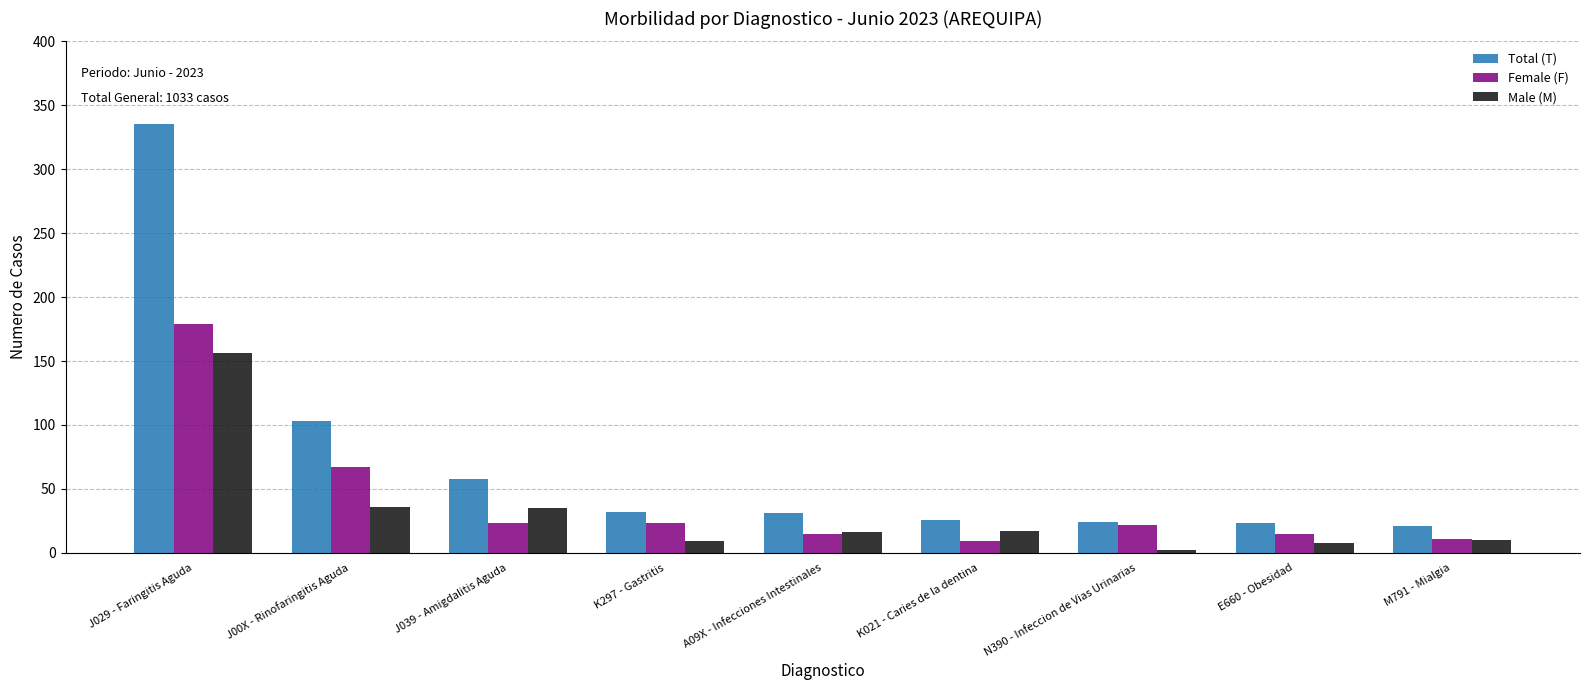

Is the value of Female (F) at J00X - Rinofaringitis Aguda greater than the value of Total (T) at K021 - Caries de la dentina?

Yes